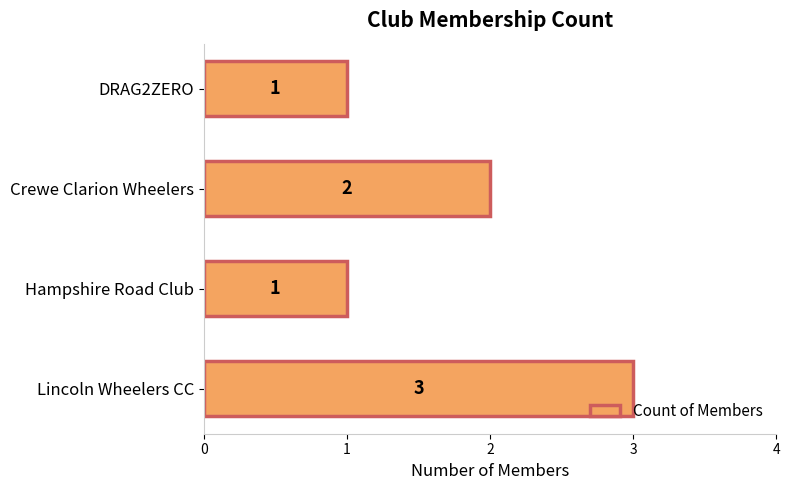

The chart shows a value of 1 at DRAG2ZERO. True or false?

True